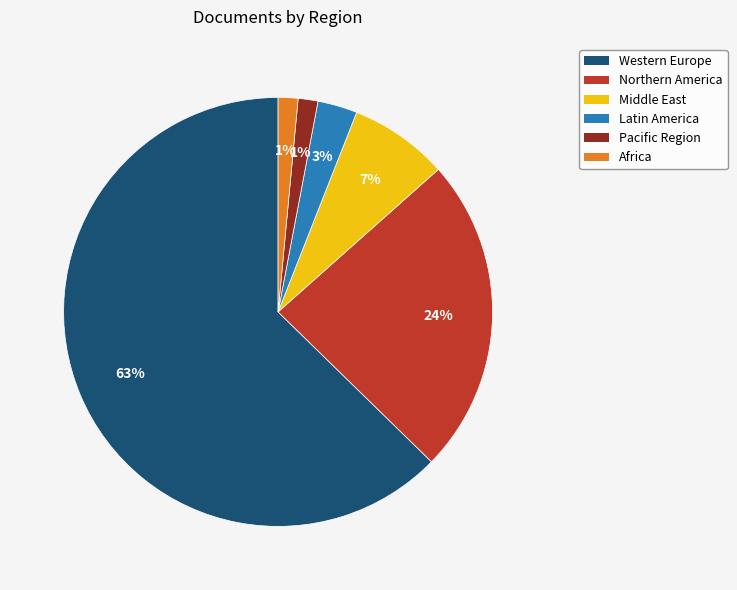

Between Middle East and Northern America, which is larger?

Northern America